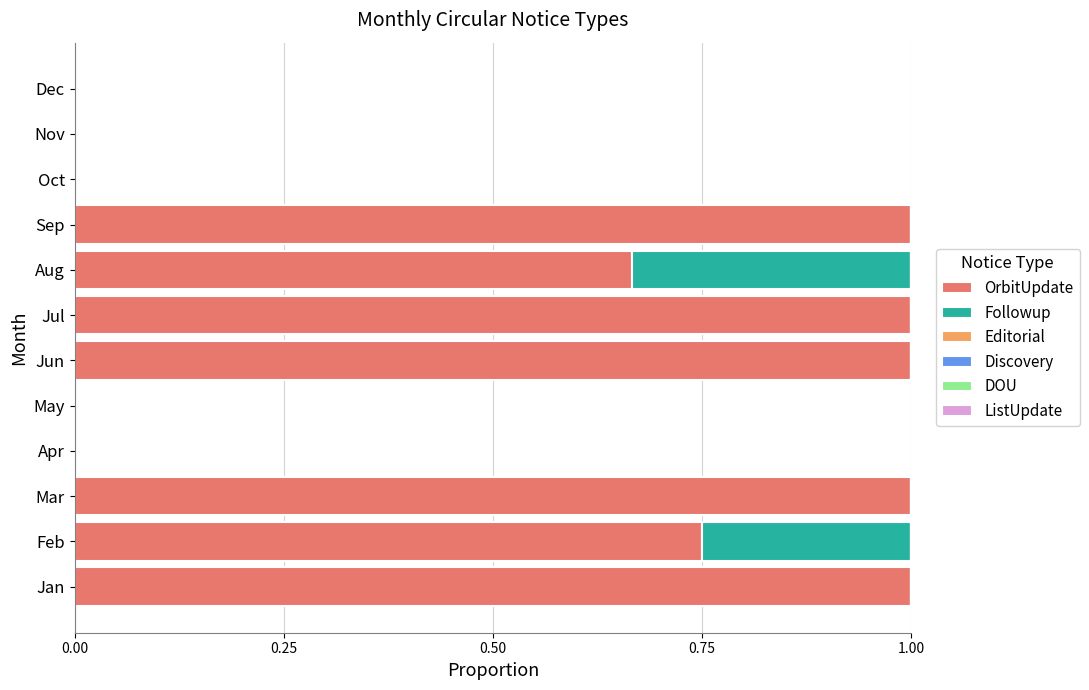

What is the total value across all series at Jul?

1.0